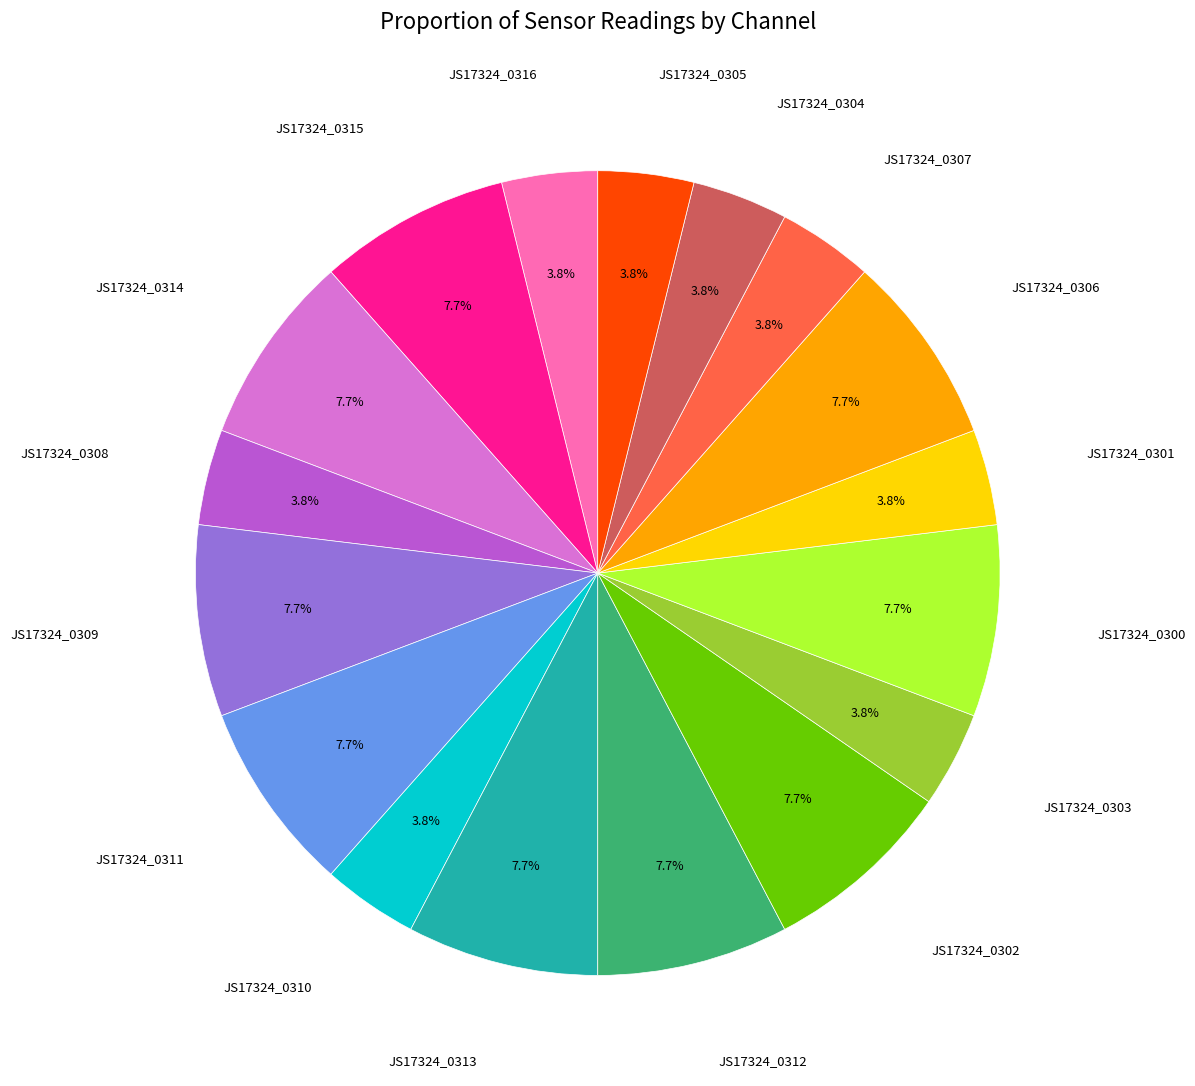

Is there a majority slice in this chart?

No